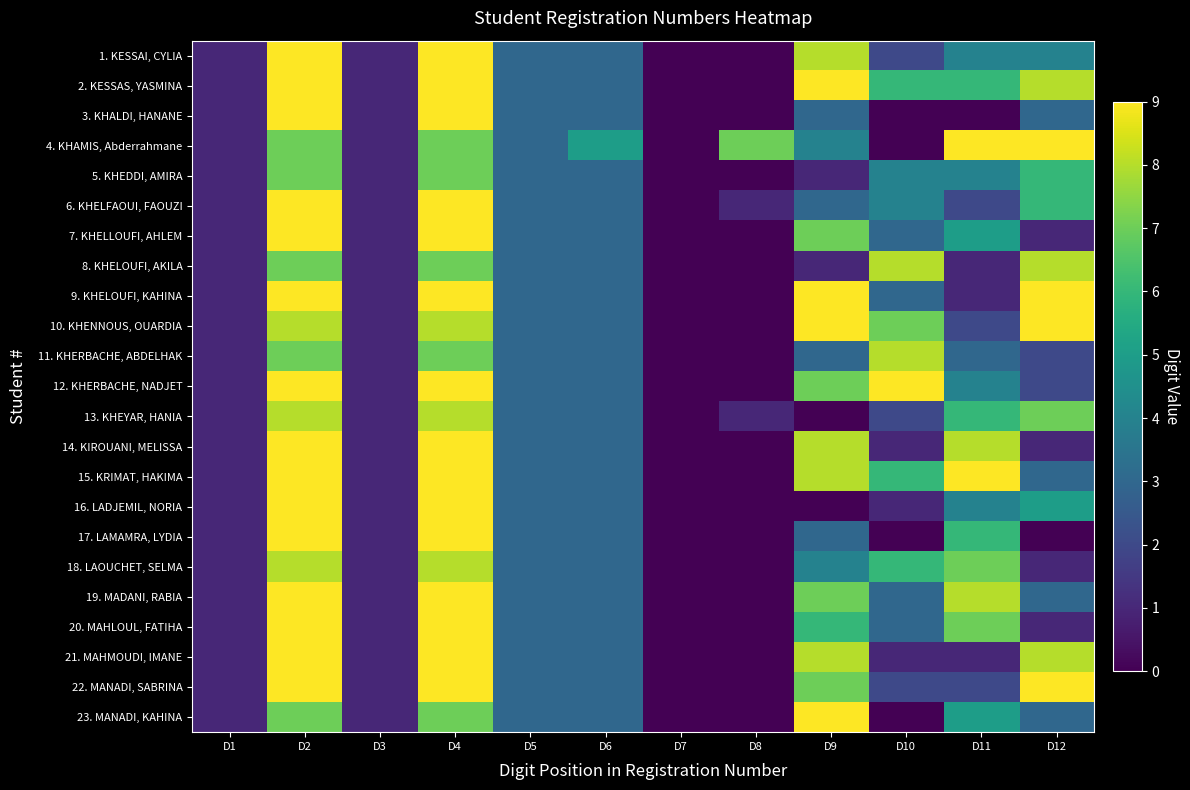

How many categories are shown in the chart?

12